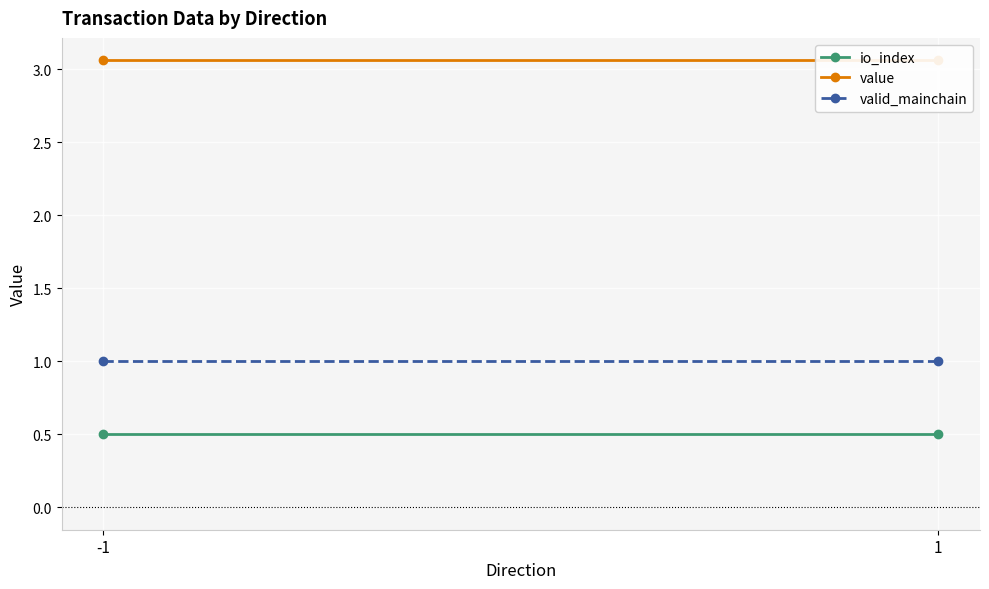

At which category is the sum across all series the highest?

-1